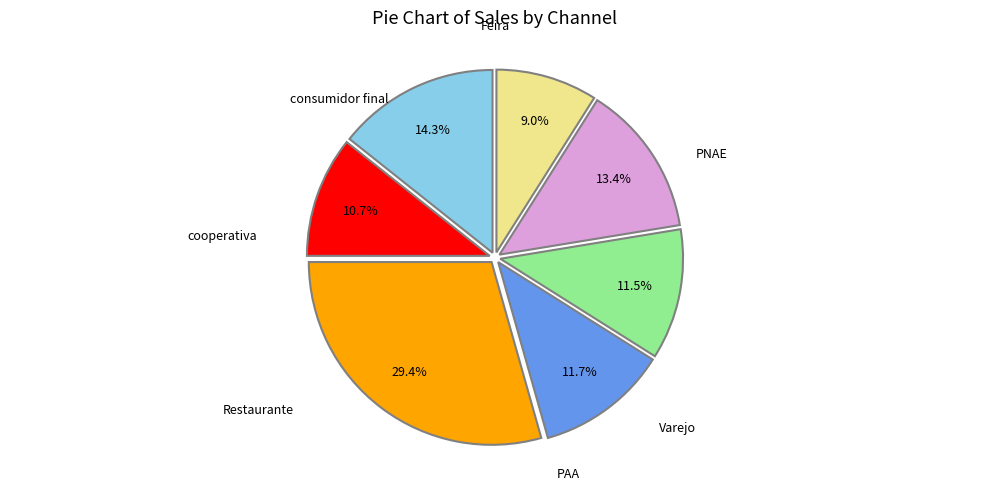

Is there a majority slice in this chart?

No